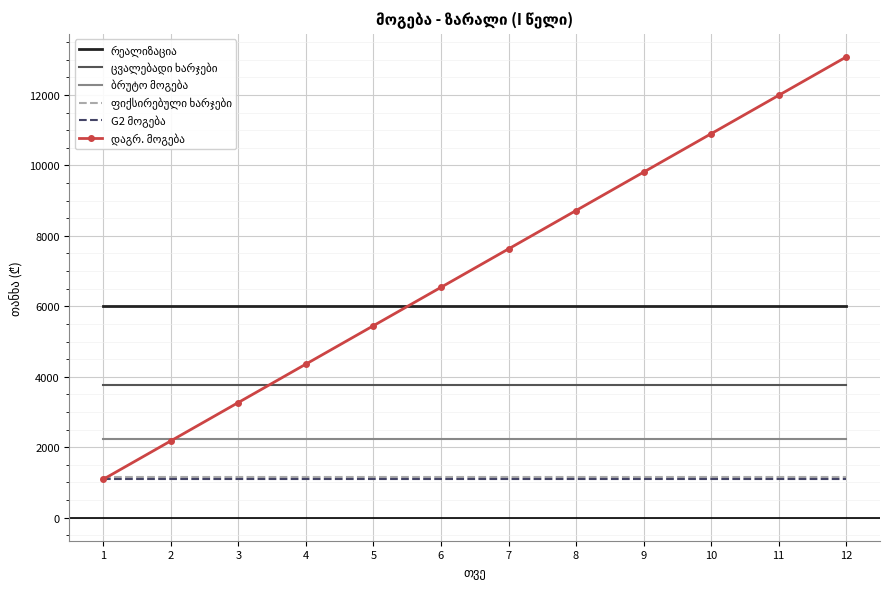

What is the total value across all series at 4?

18600